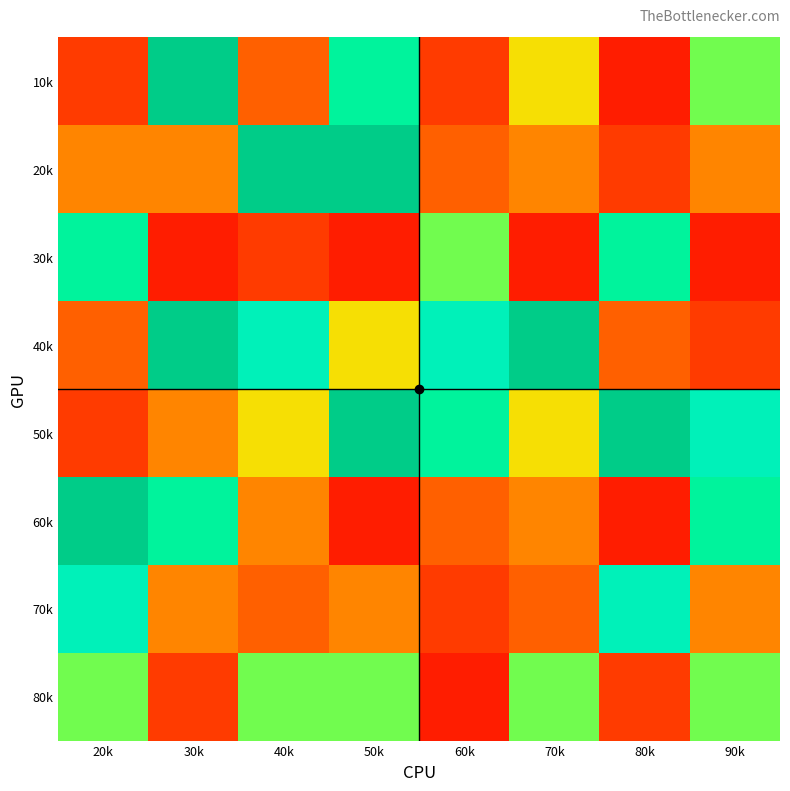

At how many categories does at least one series exceed 78116?

8